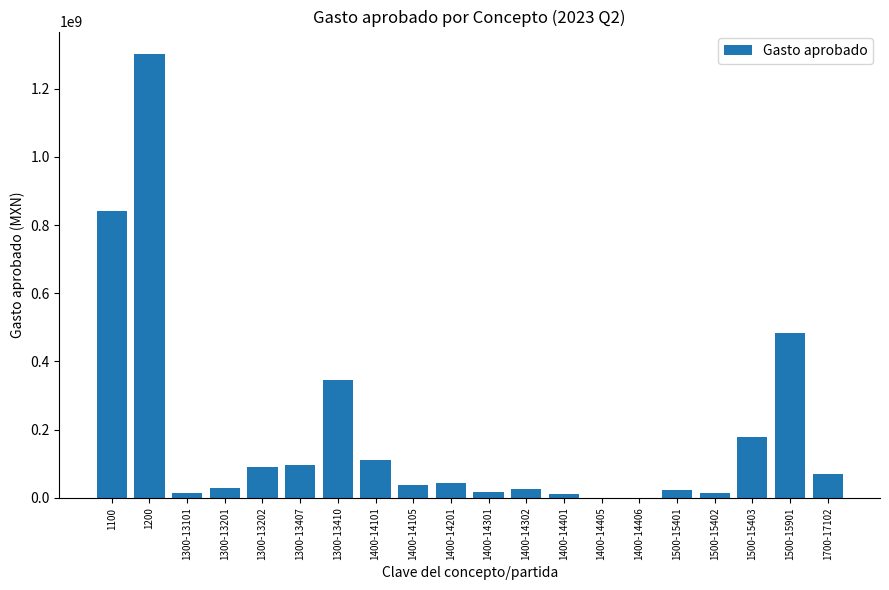

The chart shows a value of 2330992580 at 1200. True or false?

False